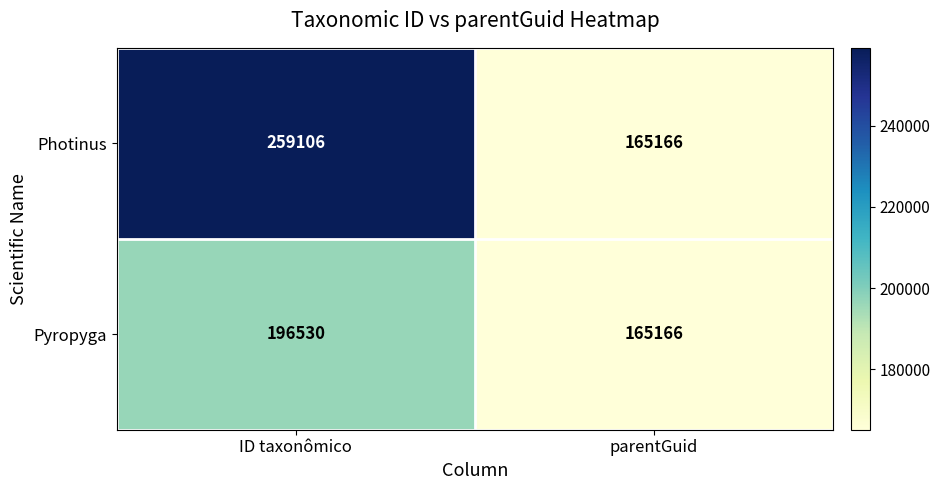

The Photinus series shows 165166 at parentGuid. True or false?

True